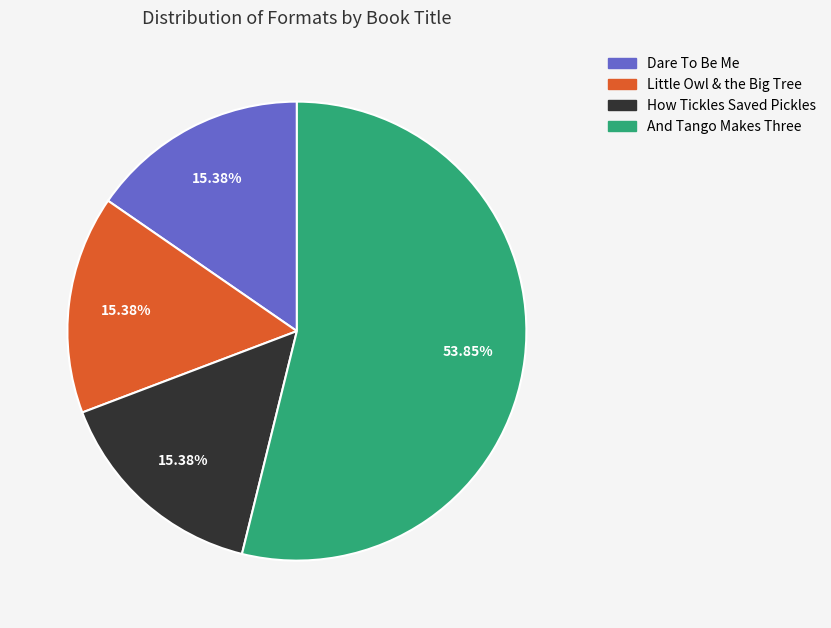

Between And Tango Makes Three and Little Owl & the Big Tree, which is larger?

And Tango Makes Three